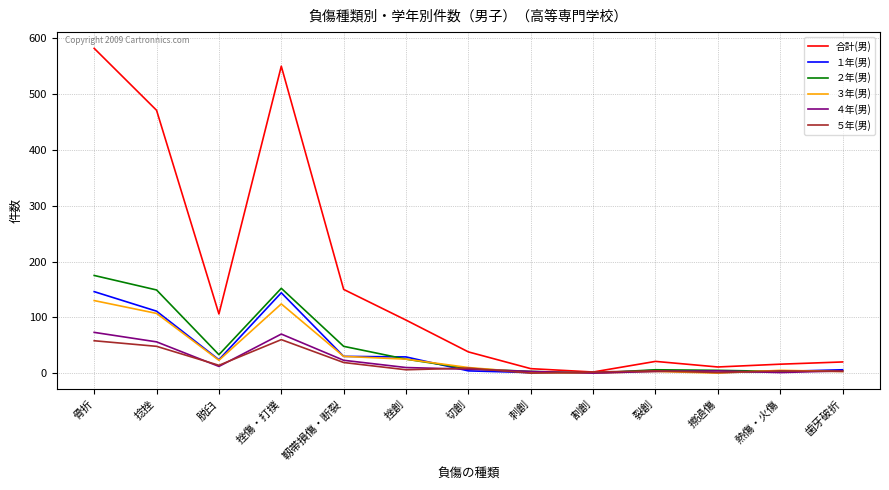

What is the average value of the ５年(男) series?

18